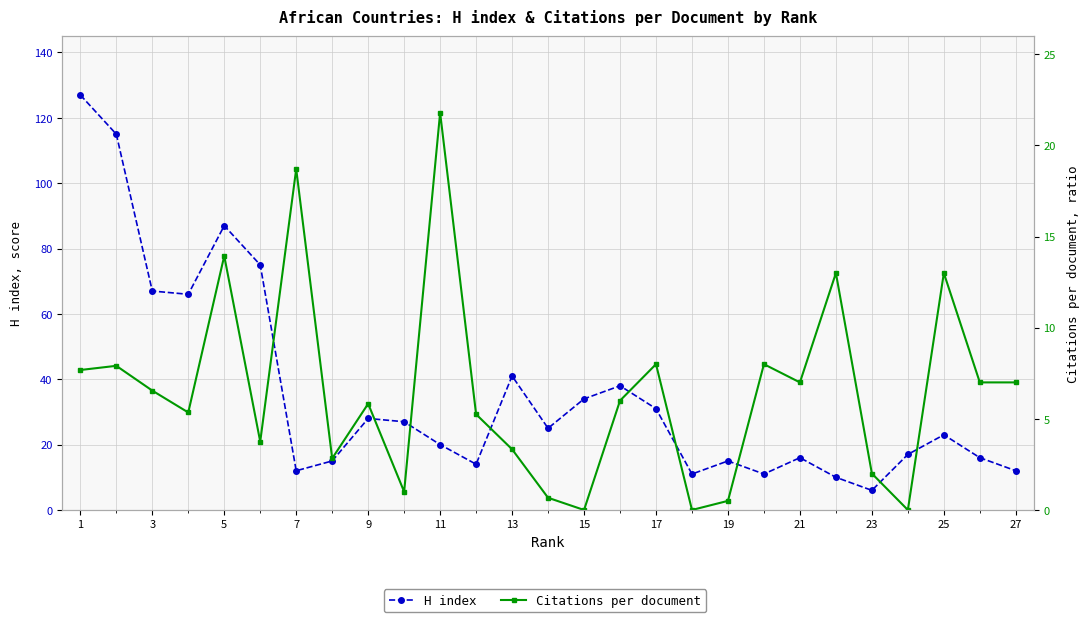

How many positive values does the Citations per document series have?

24